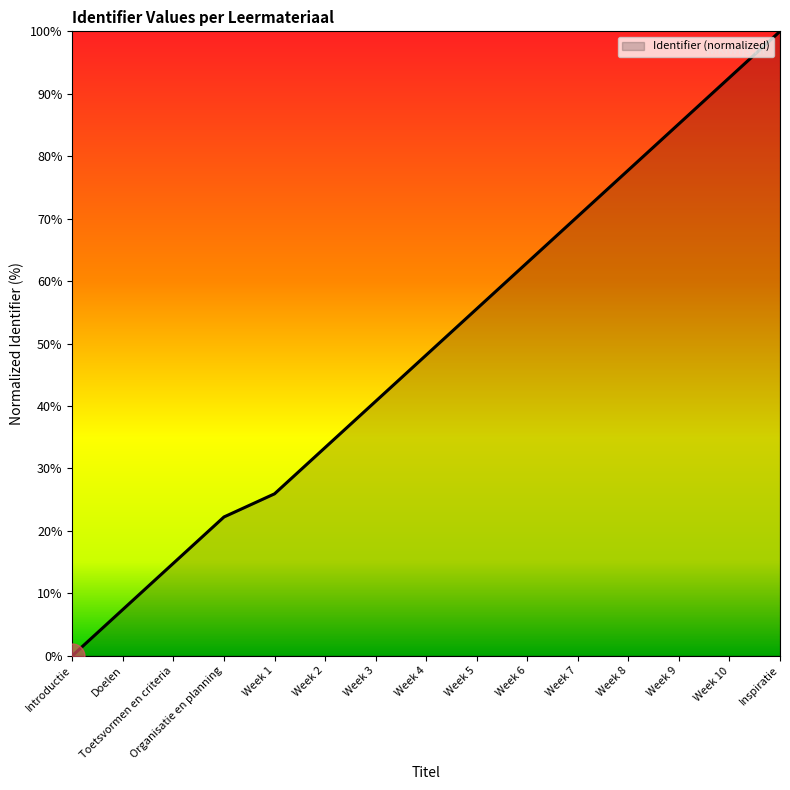

Does the chart have visible grid lines?

No